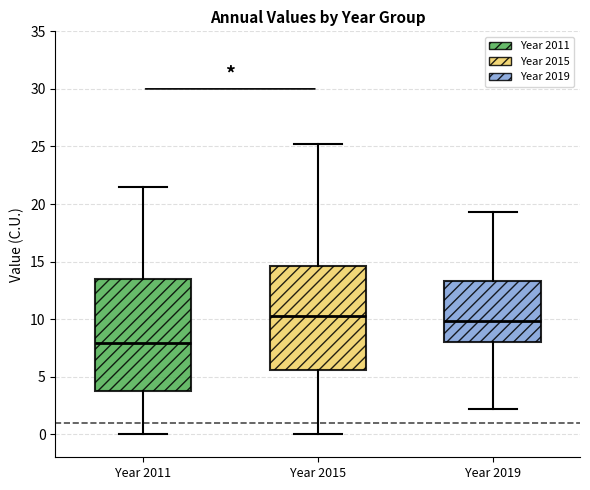

Which box's median line is the lowest?

Year 2011